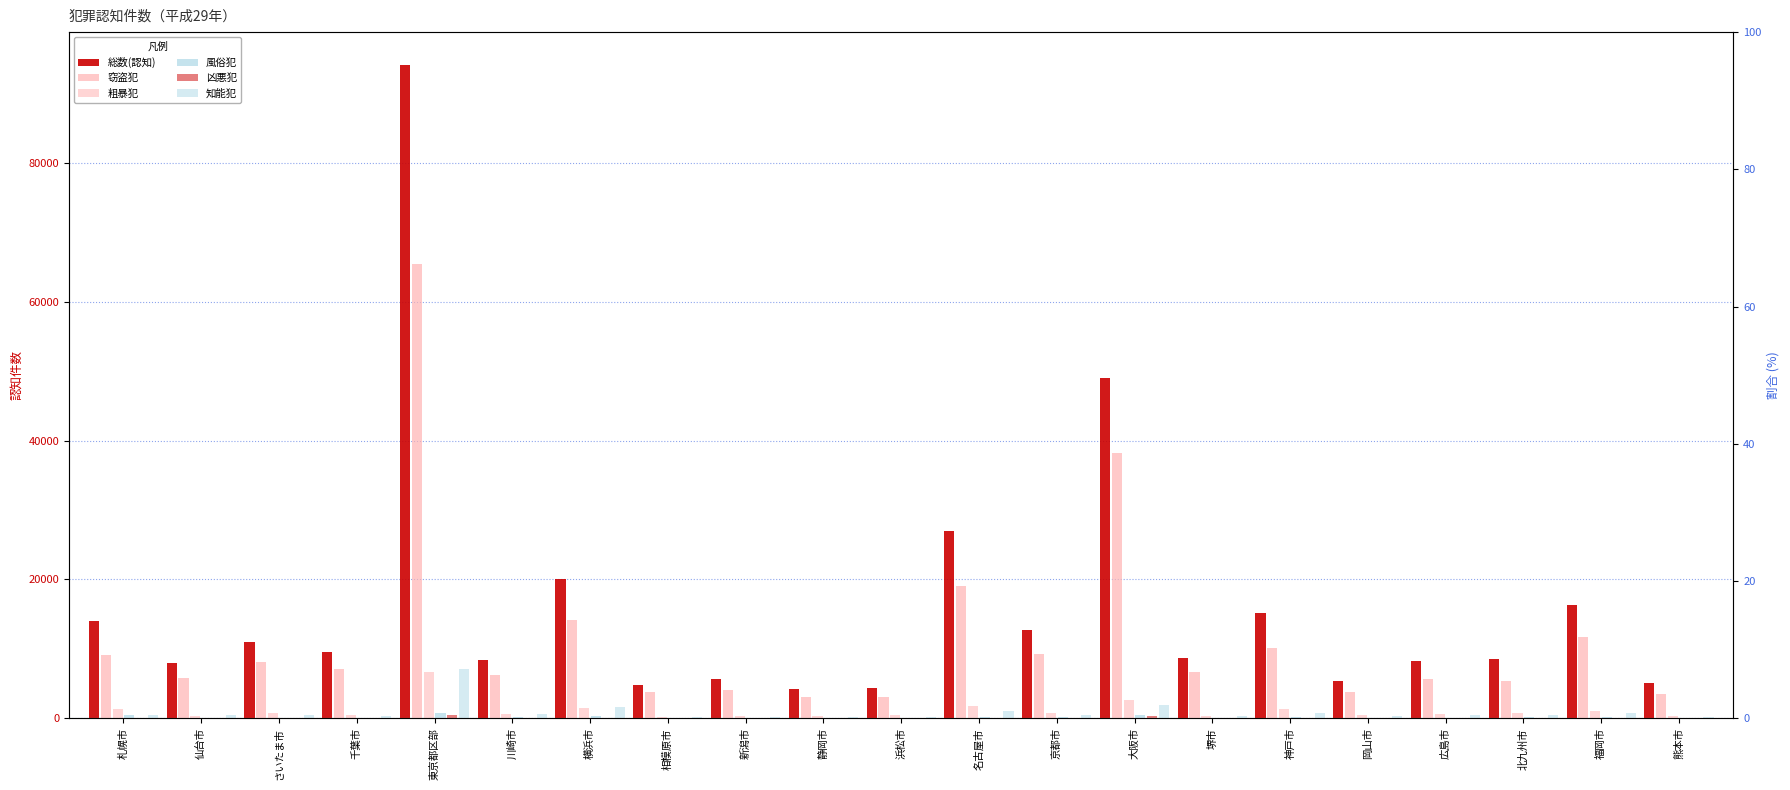

What is the difference between the highest and lowest values at 浜松市?

4414